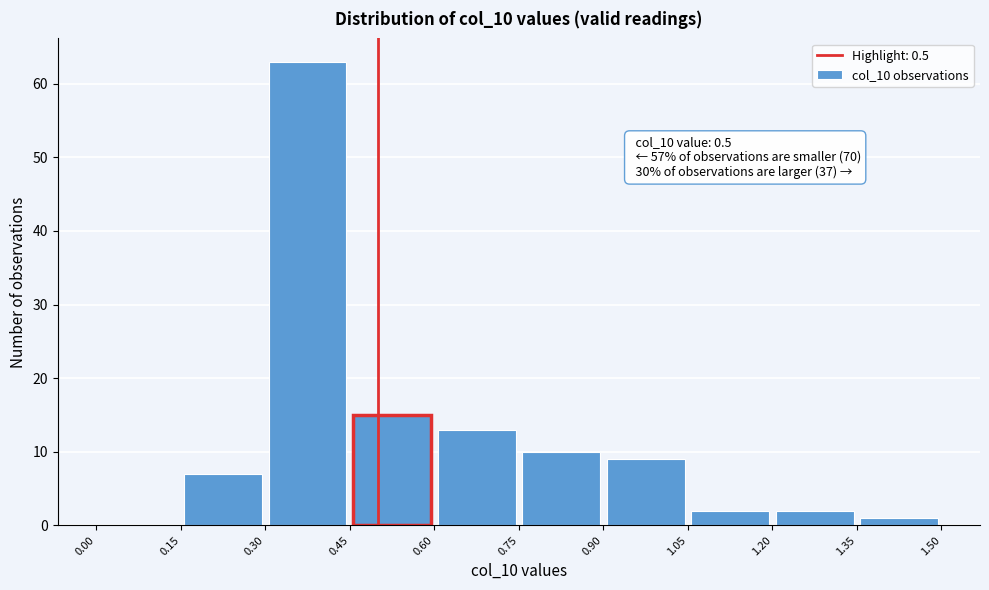

Which range on the x-axis has the tallest bar?

0.30 to 0.45